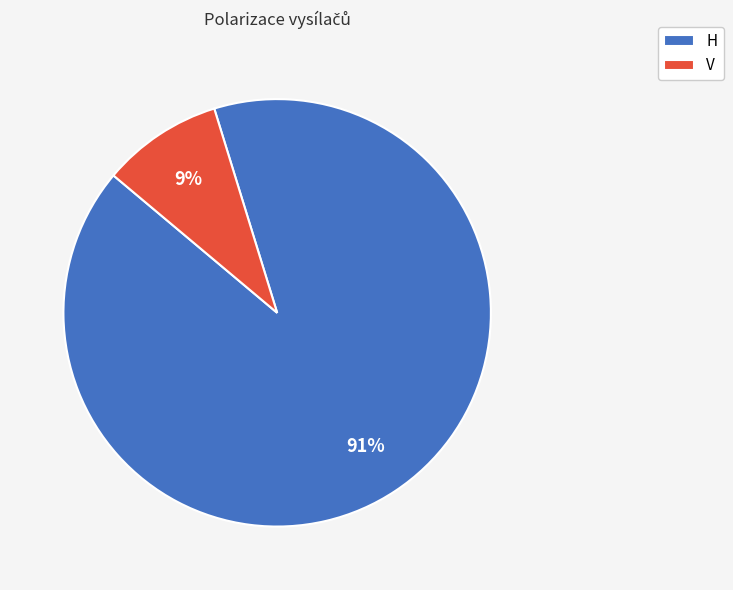

To the nearest percent, what is the combined percentage of H and V?

100%